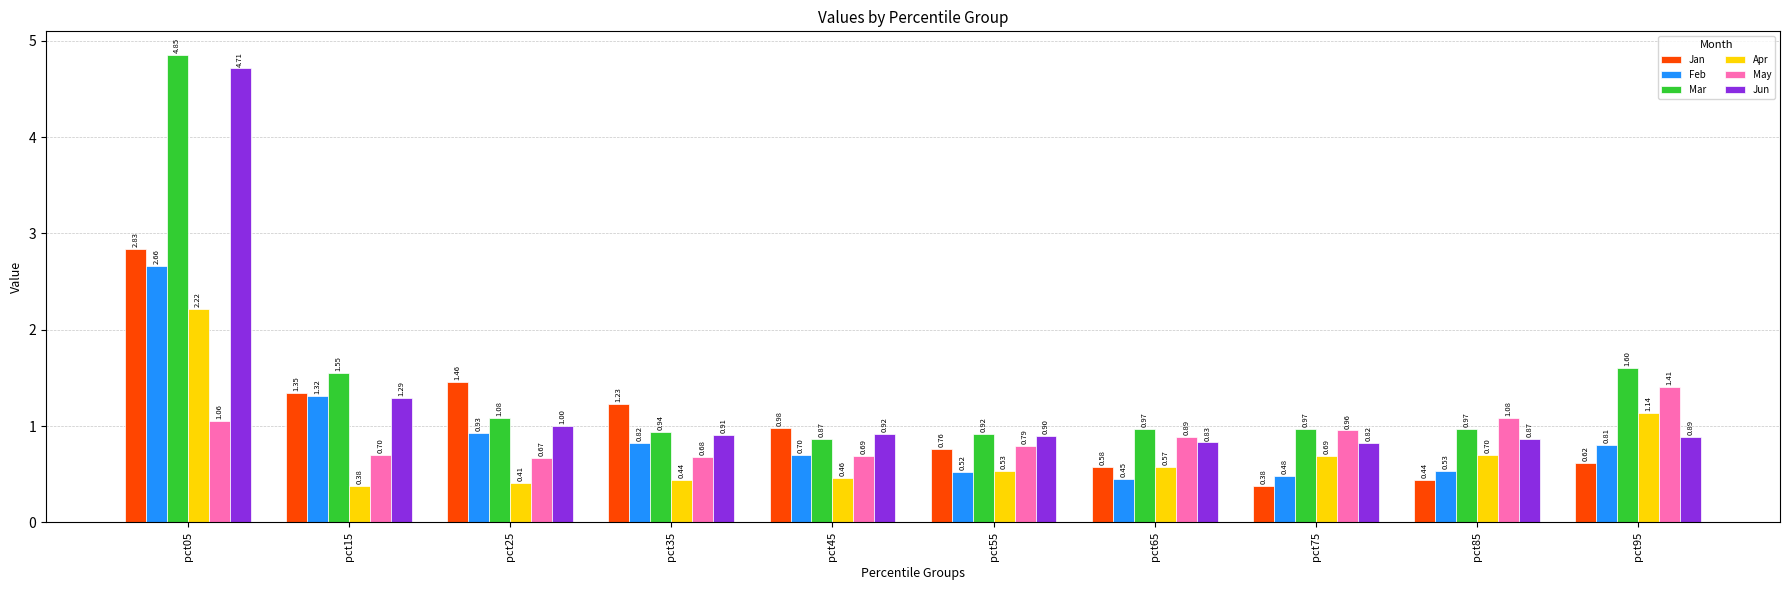

How many bars are there in each group?

6